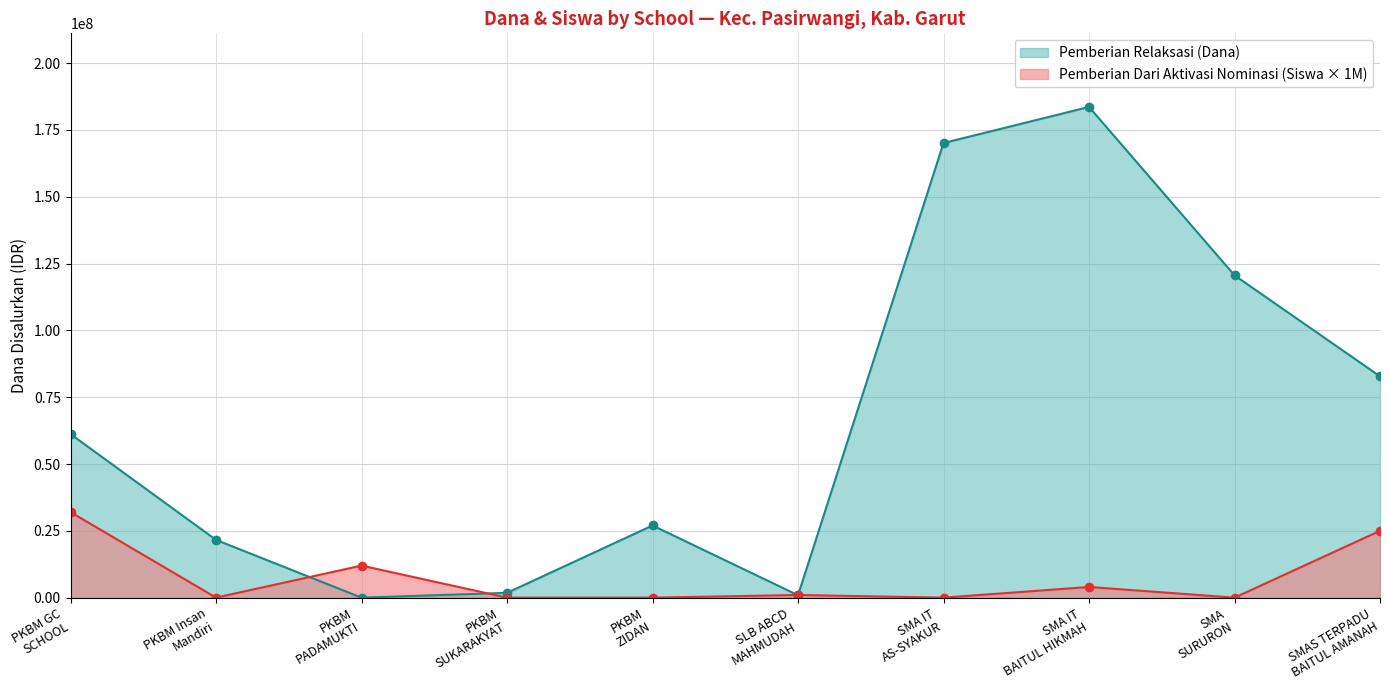

How many interior local peaks does the Pemberian Dari Aktivasi Nominasi (Siswa) series have?

3